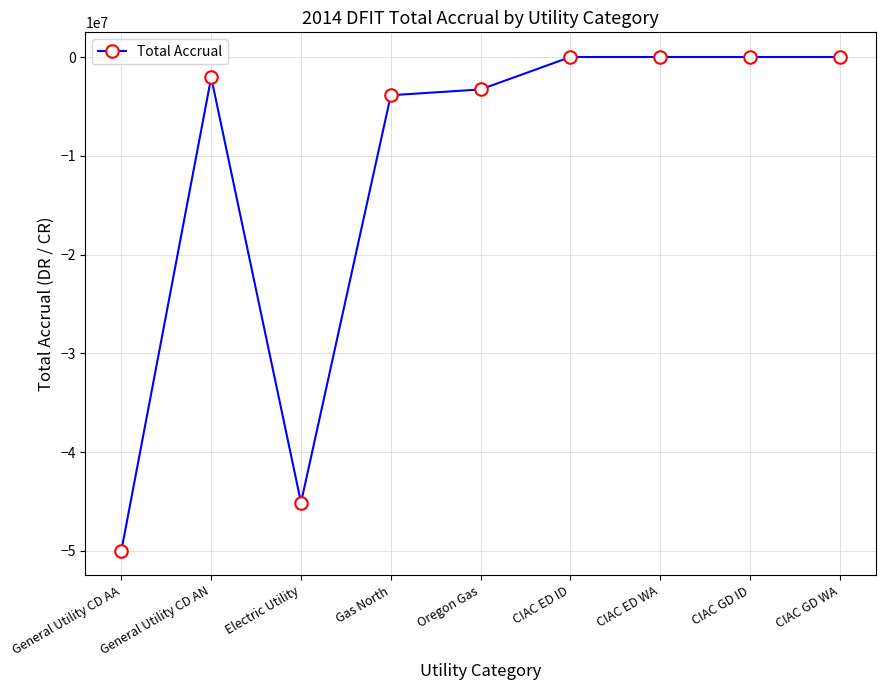

Which category has the lowest value across all series?

General Utility CD AA